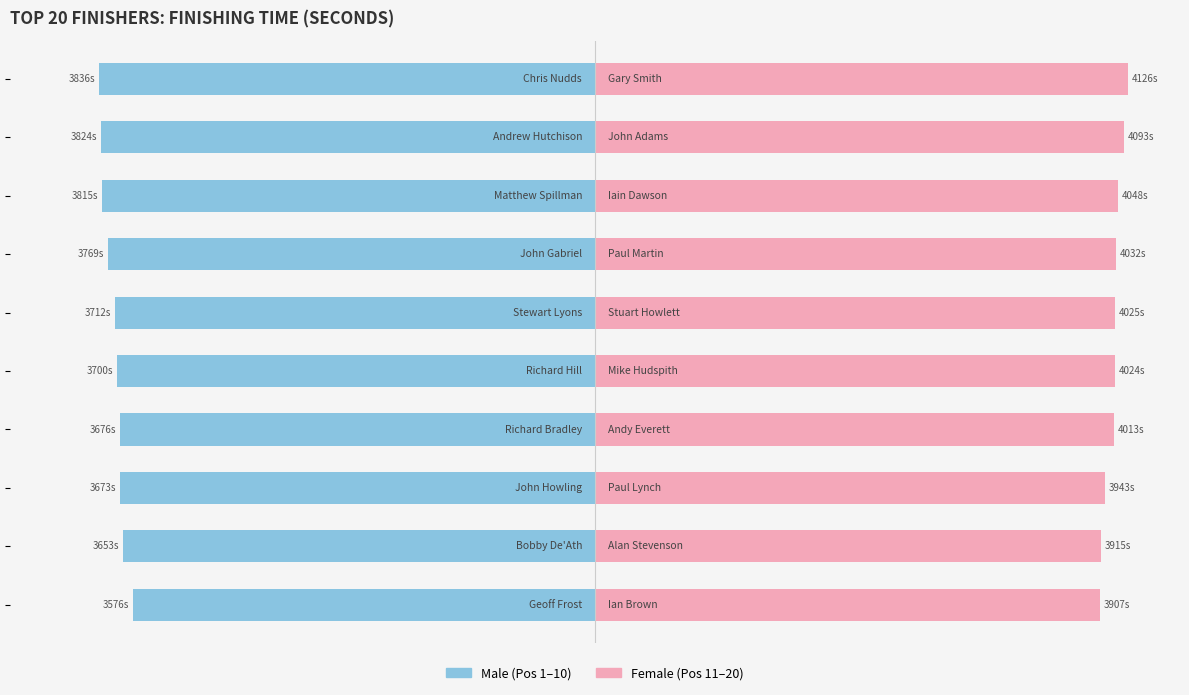

What is the lowest value of the Male series?

-3836